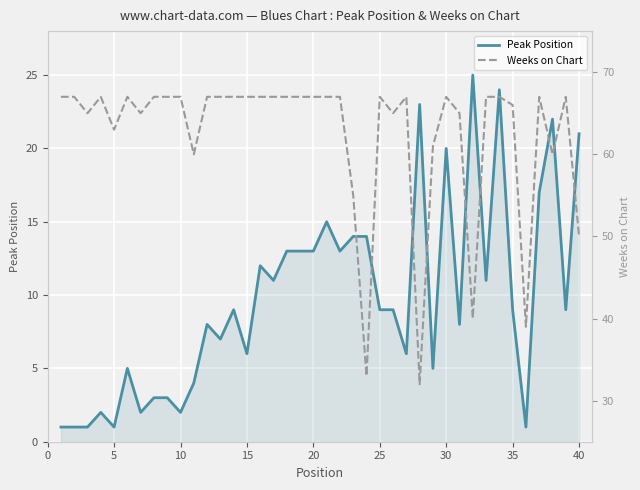

The Peak Position series shows 1 at 5. True or false?

True